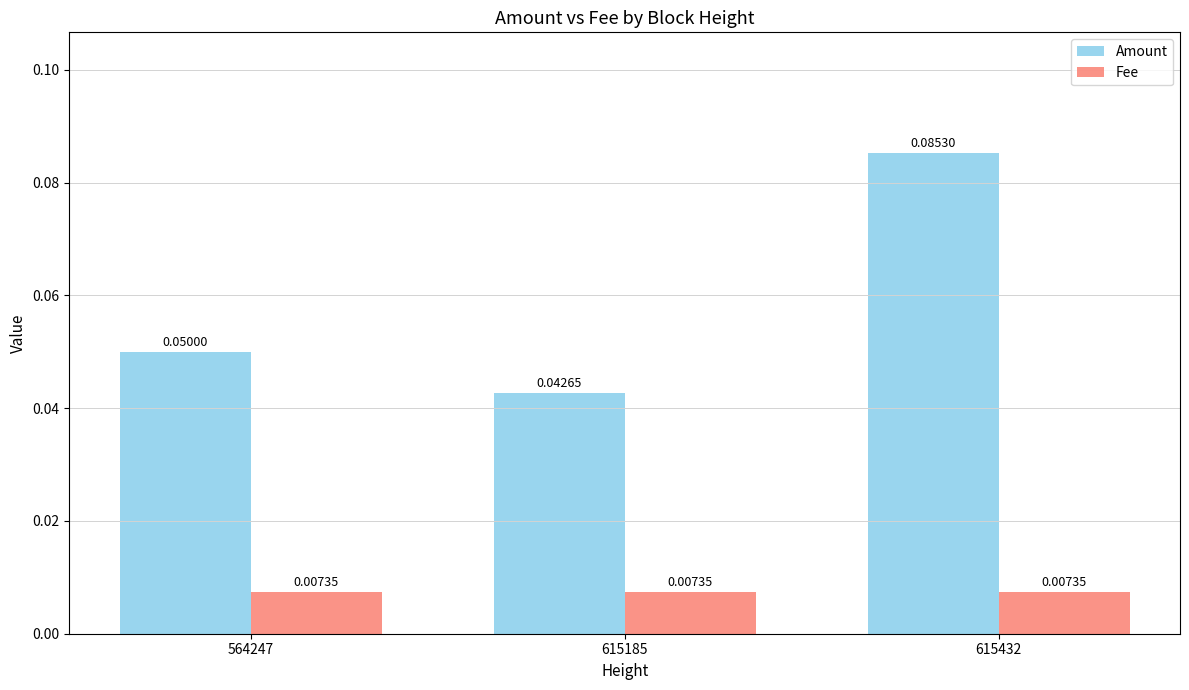

Which series has the widest spread of values?

Amount